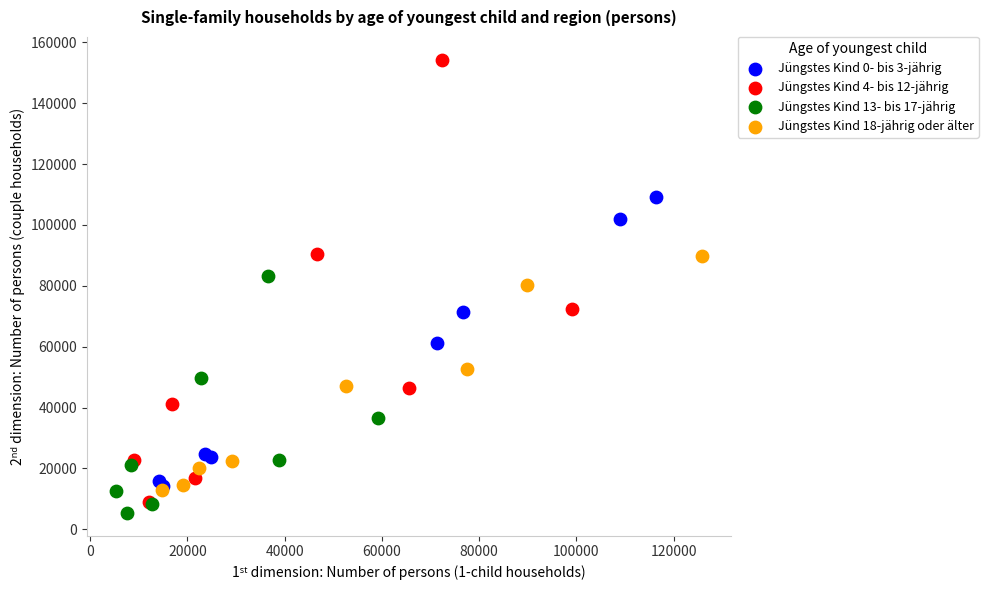

Which series contains the lowest Y value?

Jüngstes Kind 13- bis 17-jährig